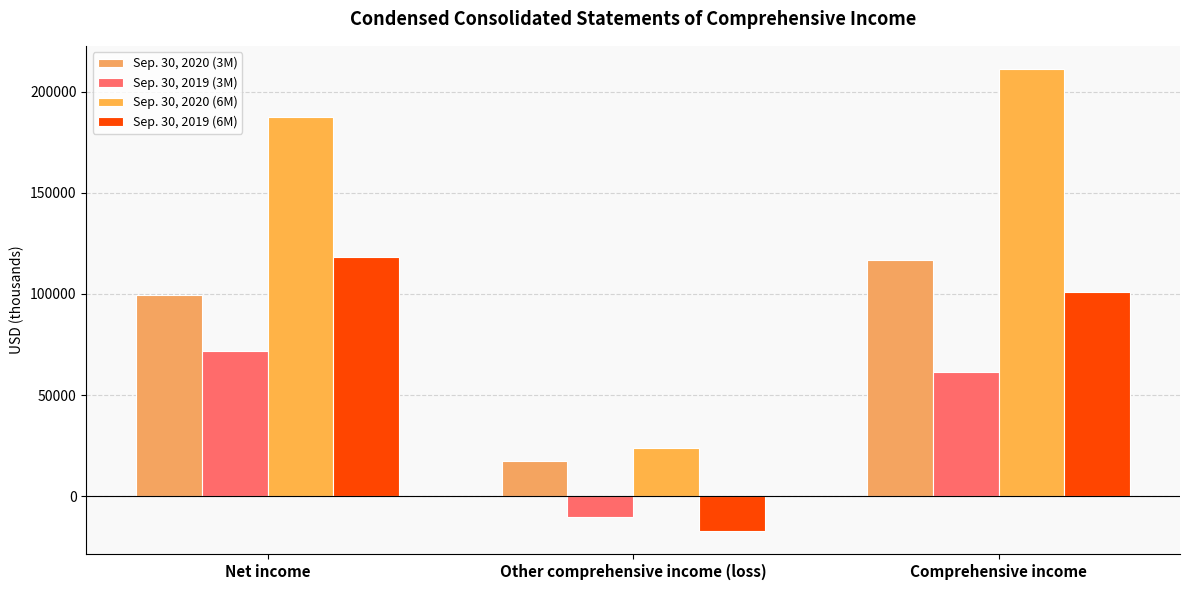

The value of Sep. 30, 2020 (6M) at Comprehensive income is 295686. True or false?

False